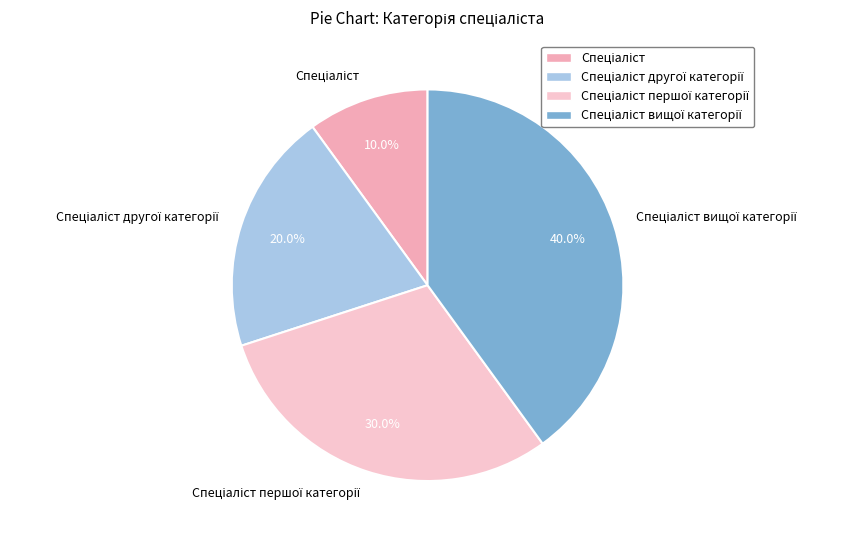

Is there any slice that represents more than half of the pie?

No